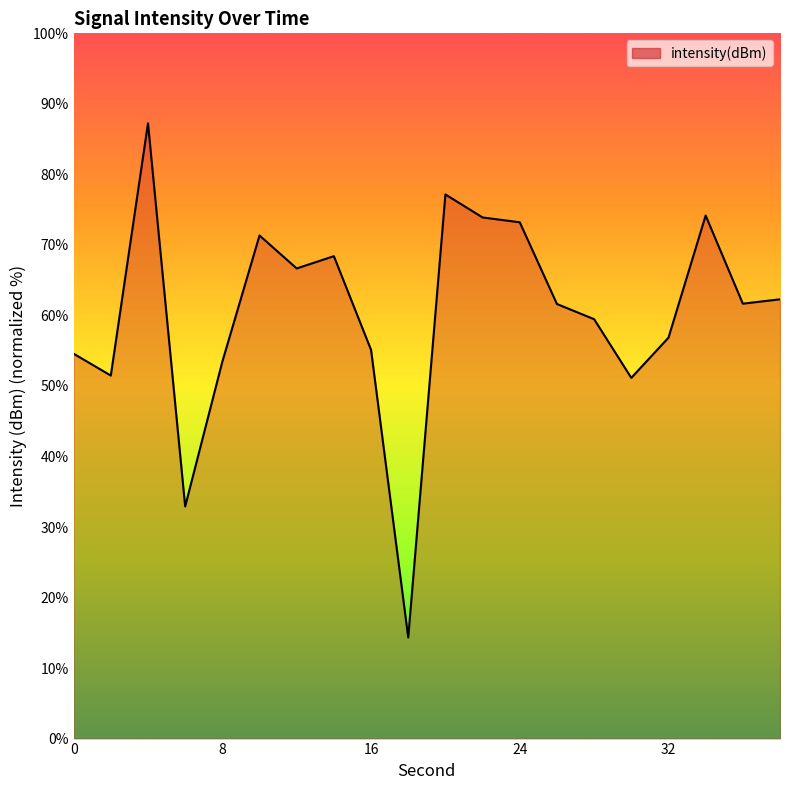

What is the greatest value displayed?

87.2